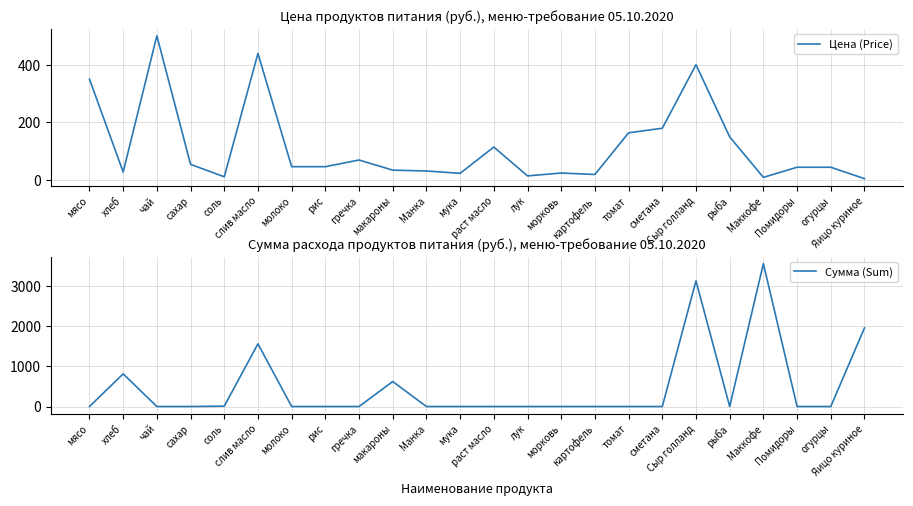

What is the value of the Сумма (Sum) point at the 24th from the left?

1958.0